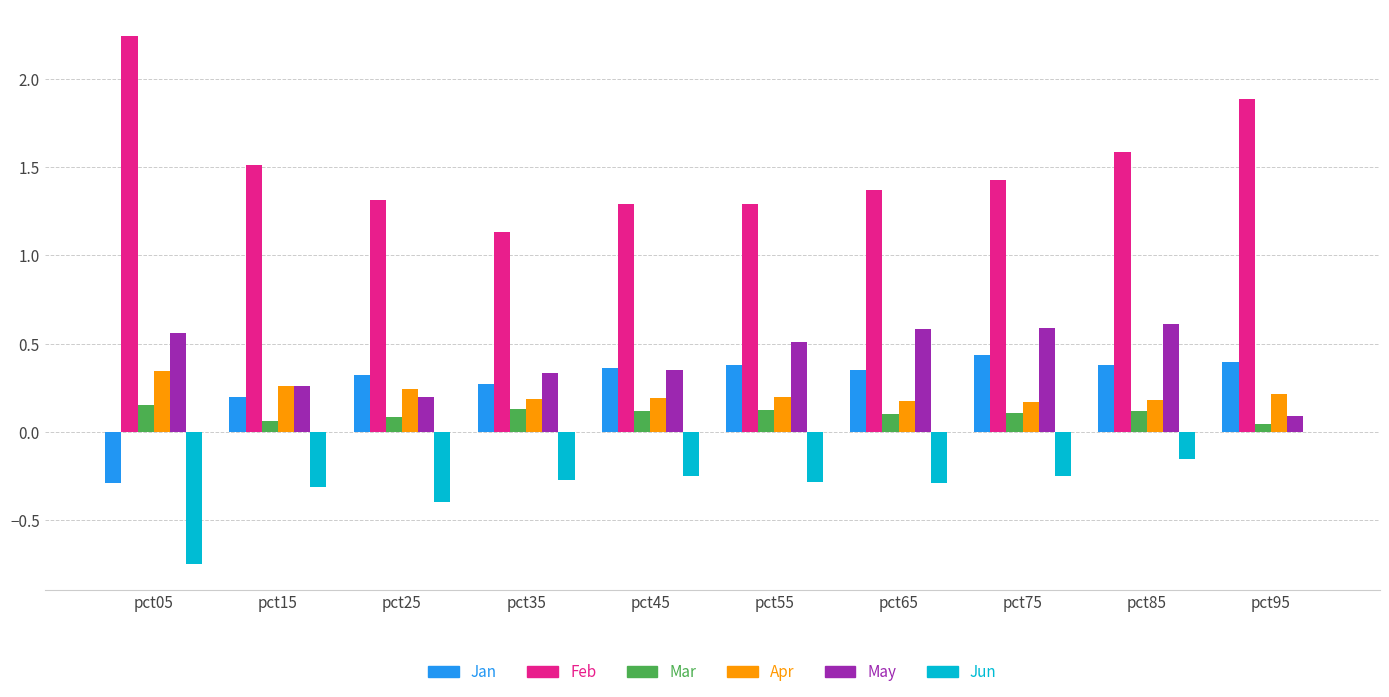

Between pct35 and pct85, which series saw the biggest shift?

Feb